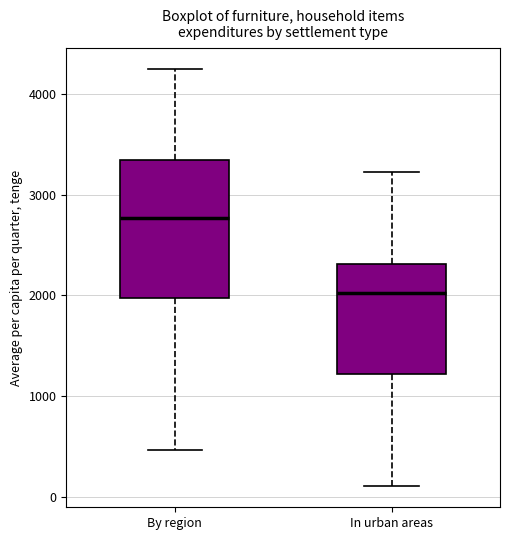

Where does the upper whisker of the box for By region end on the y-axis? The values are not printed on the chart, so give them approximately, as read against the axis.

4200